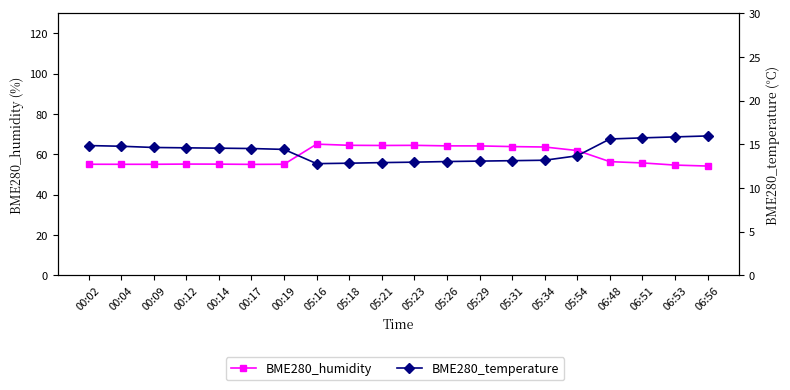

At which label does BME280_temperature reach its minimum?

05:16